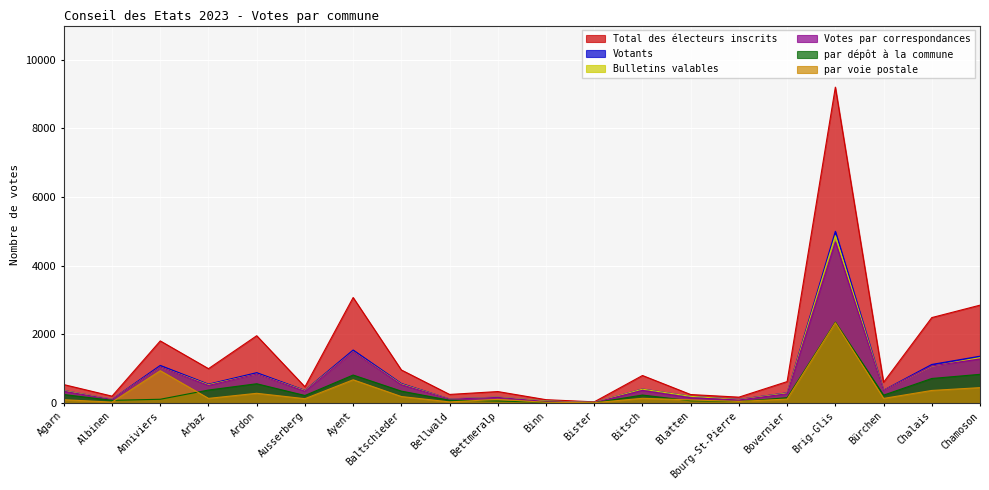

At which category is the sum across all series the highest?

Brig-Glis